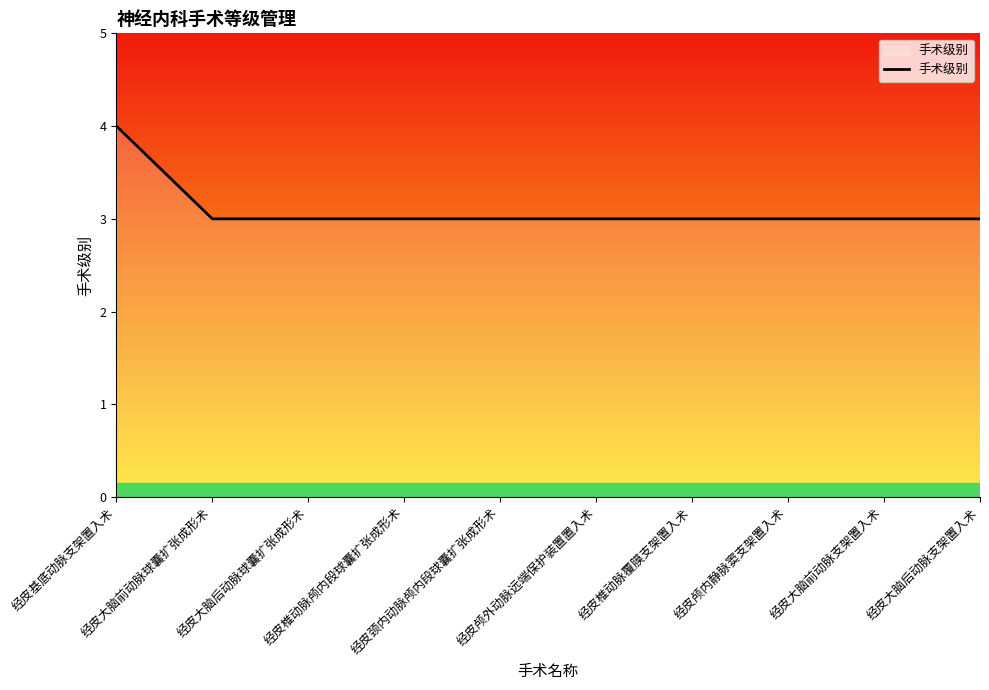

Is this an area chart (filled region under the line)?

No